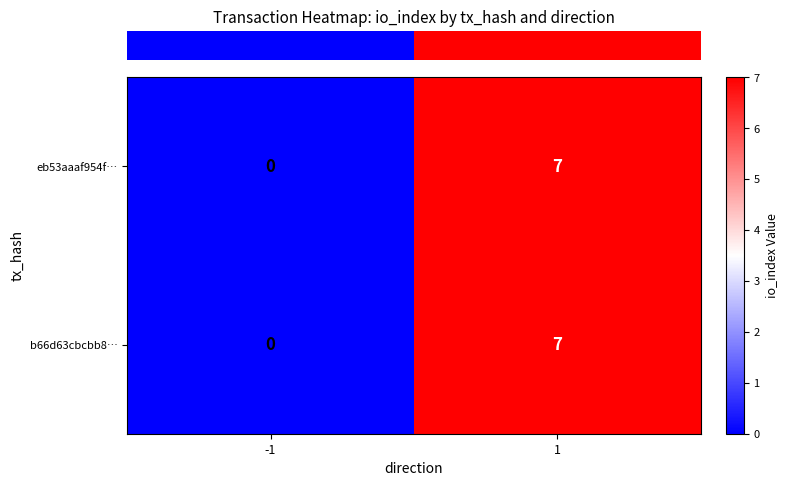

What is the sum of the b66d63cbcbb8… values at 1 and -1?

7